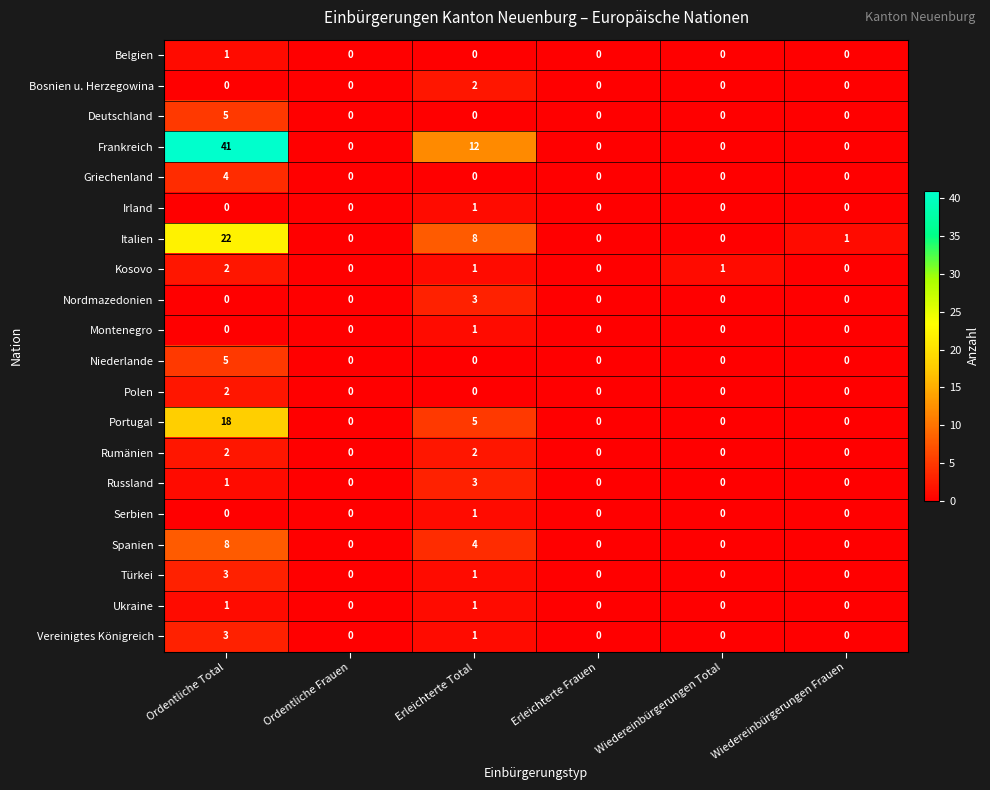

Where is Russland nearest to the value 1?

Ordentliche Total